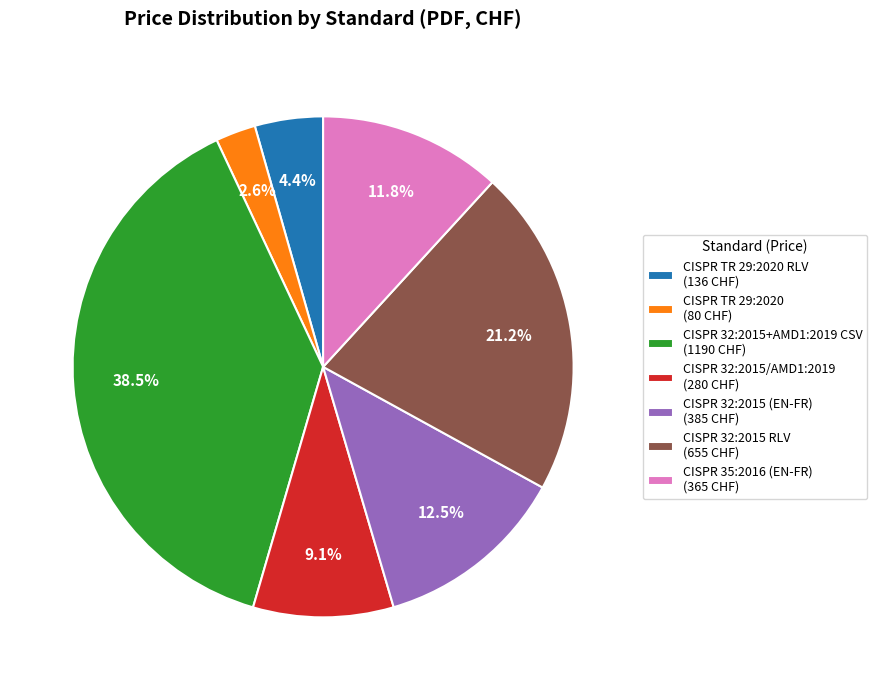

Which category has the biggest portion of the pie?

CISPR 32:2015+AMD1:2019 CSV (1190 CHF)